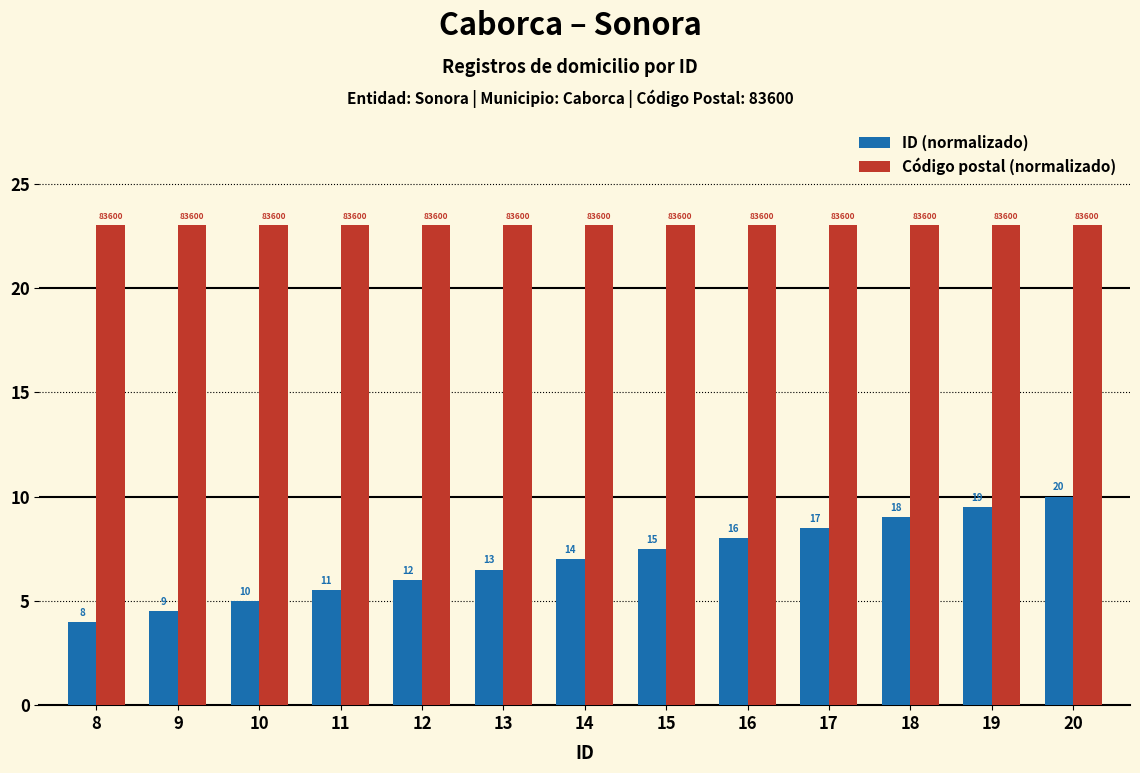

What is the total value across all series at 9?

27.5